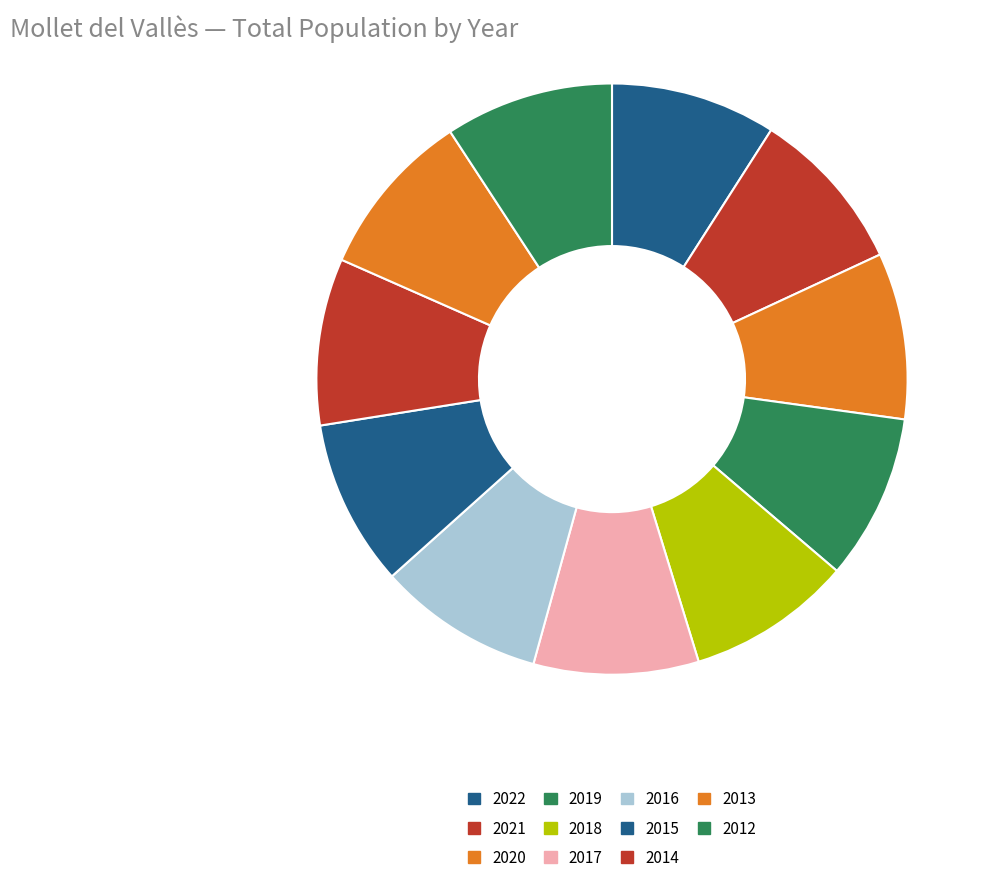

Which slice is the smallest?

2017